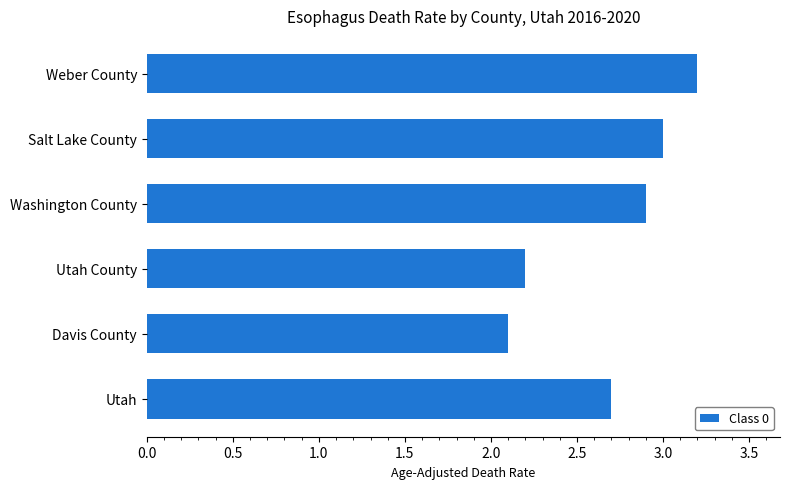

The value at Davis County is 2.1. True or false?

True